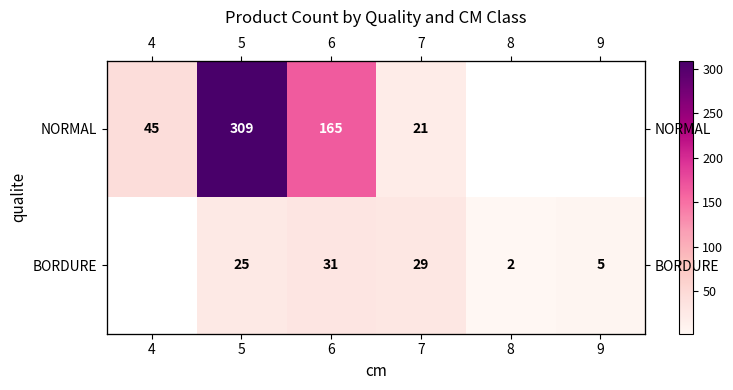

At how many categories does at least one series exceed 236?

1